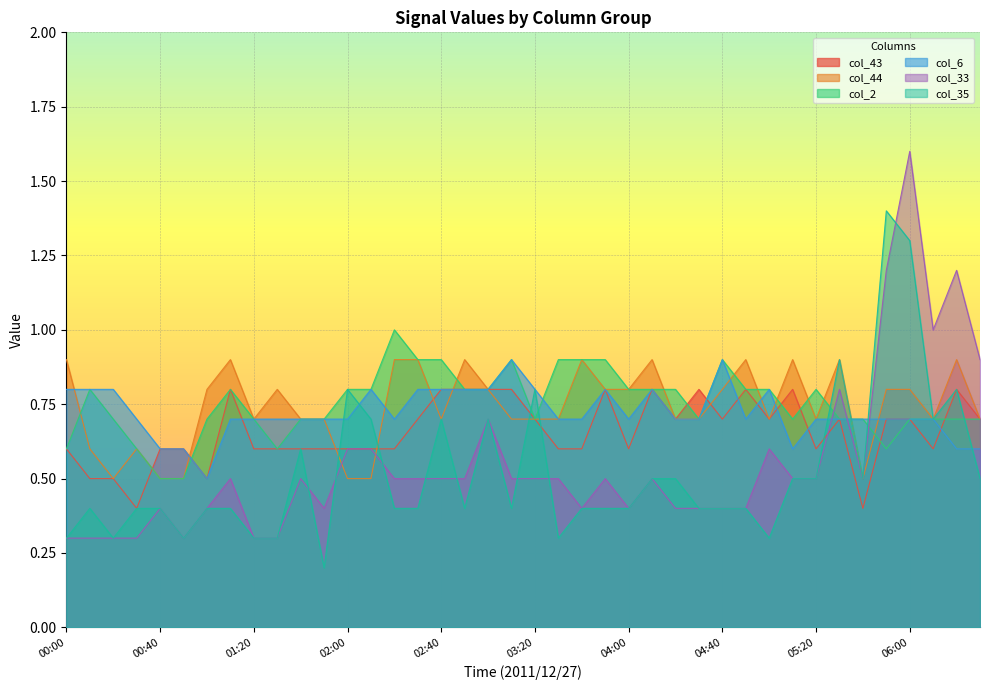

What is the value of the col_44 point at the 35th from the left?

0.5